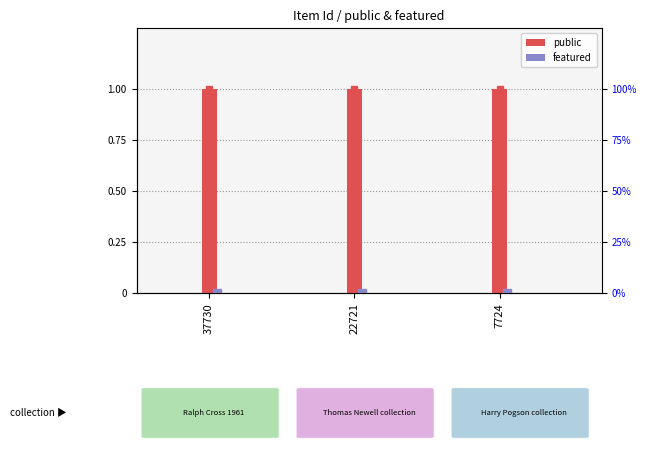

What is the total value across all series at 22721?

1